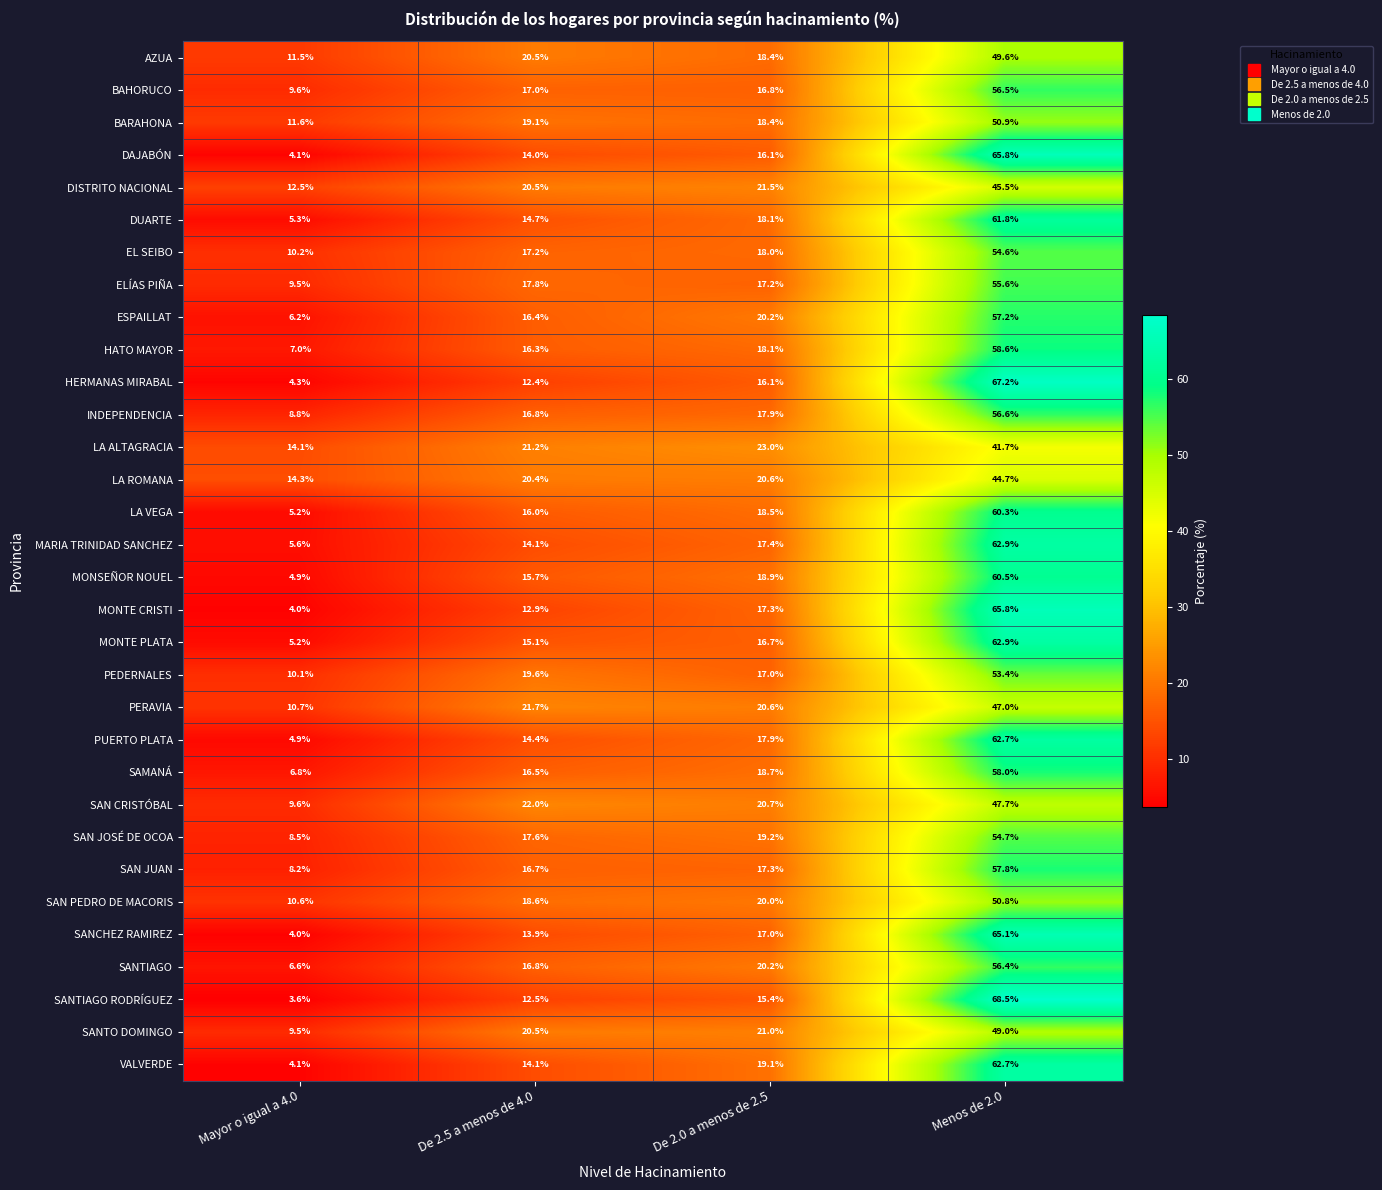

What is the spread (max minus min) of values at De 2.0 a menos de 2.5?

7.6